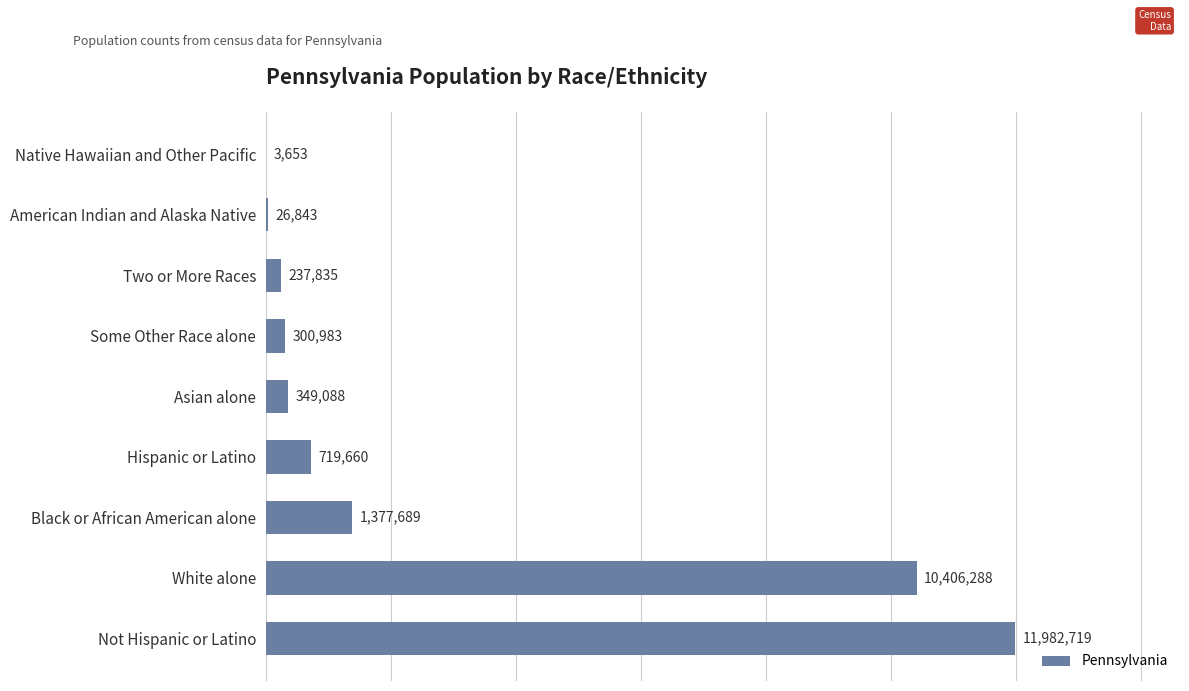

What is the sum of all values?

25404758